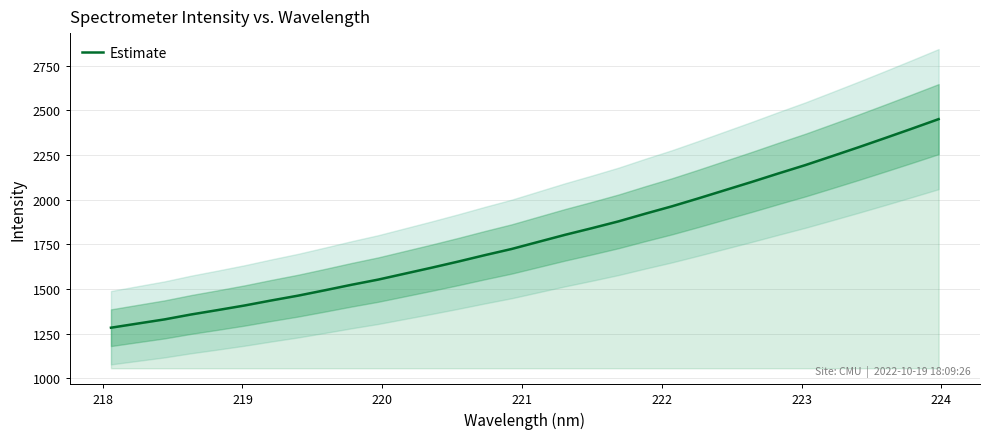

Reading right to left, extract all data points from this chart.

2450.2	2396.9	2344.6	2292.9	2242.7	2192.9	2146.6	2099.1	2053.1	2007.0	1962.2	1920.9	1878.1	1839.8	1802.9	1763.4	1723.7	1689.2	1653.3	1618.8	1585.5	1552.3	1523.2	1492.4	1462.4	1435.5	1407.3	1381.8	1357.1	1329.4	1306.3	1283.0